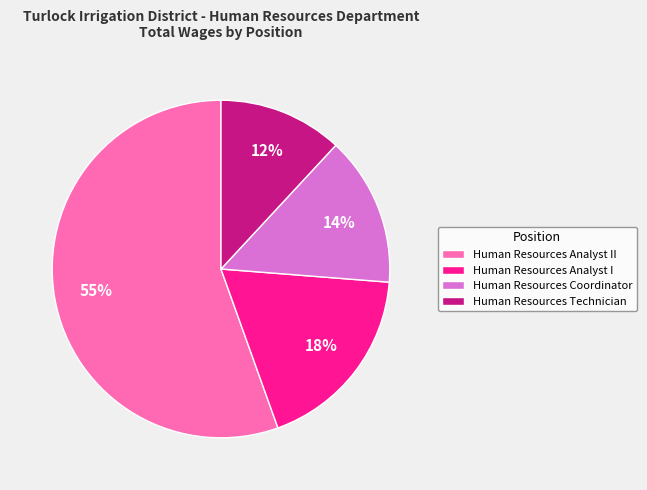

Is the sum of Human Resources Analyst II and Human Resources Coordinator greater than half?

Yes